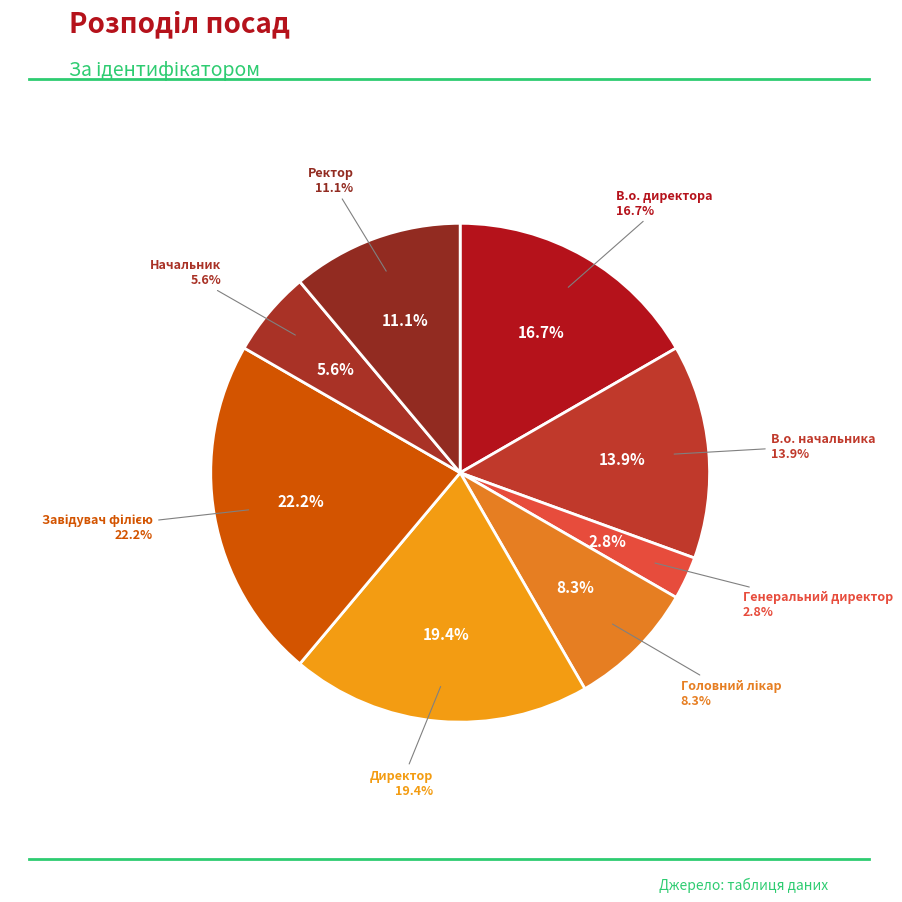

To the nearest percent, what is the difference between the В.о. начальника and Начальник slice percentages?

8%